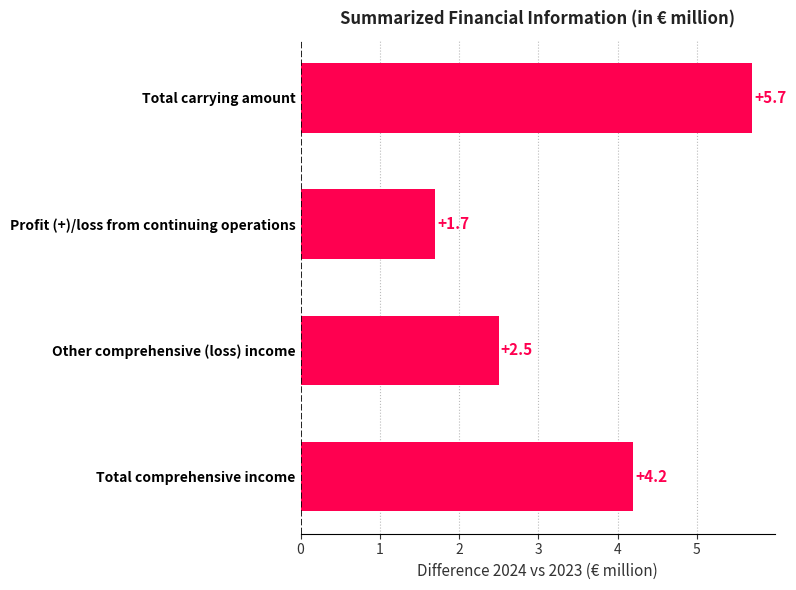

Approximately how many times larger is the value at Other comprehensive (loss) income compared to Total comprehensive income?

0.6